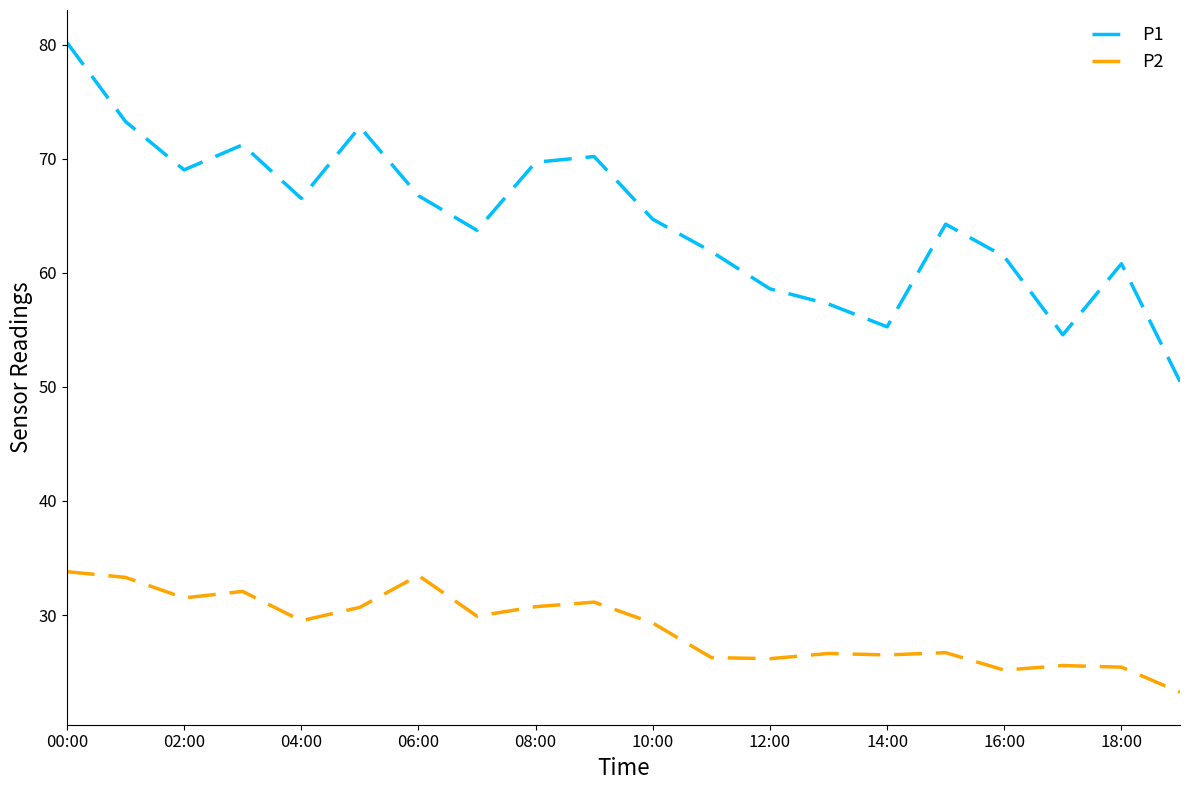

What is the minimum value shown in the chart?

23.2